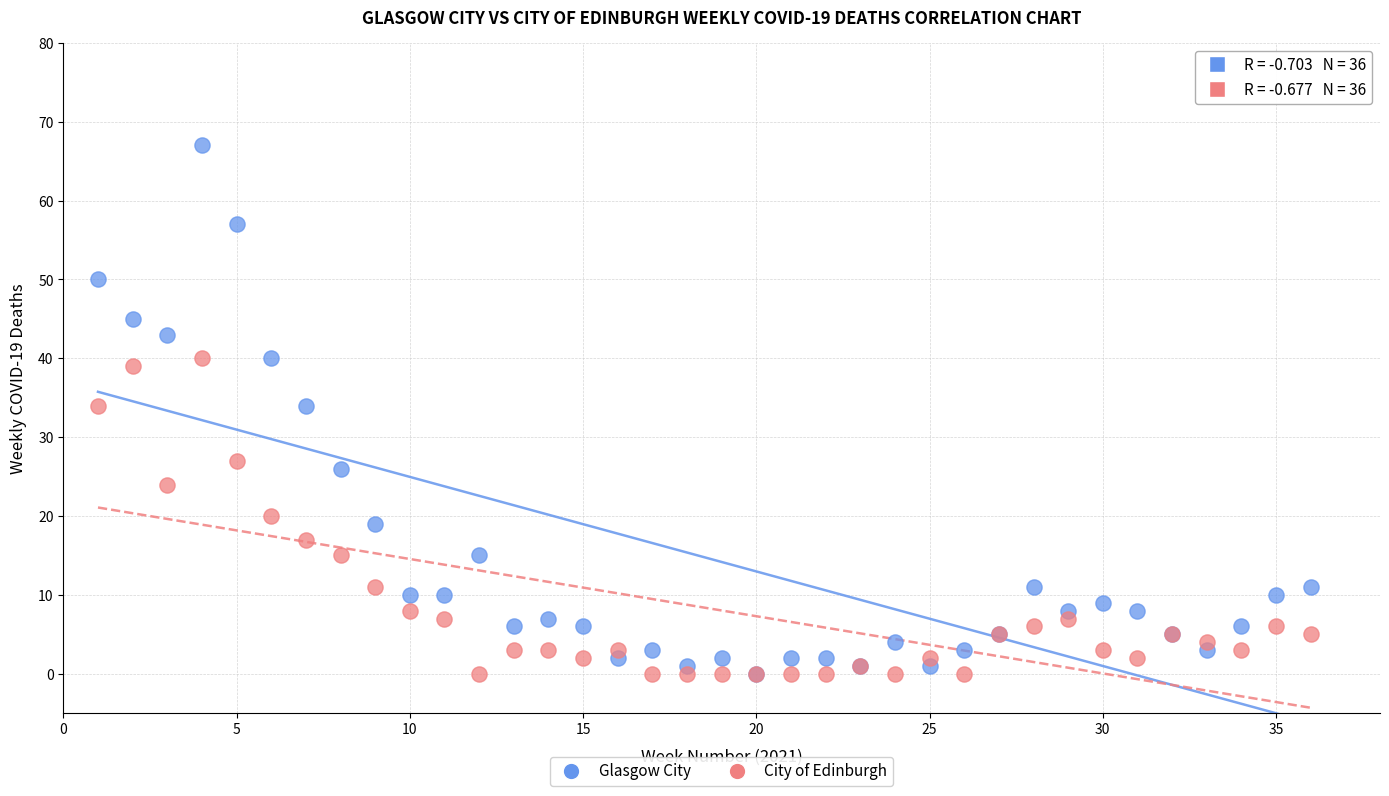

What are all the series names shown in the legend?

Glasgow City, City of Edinburgh